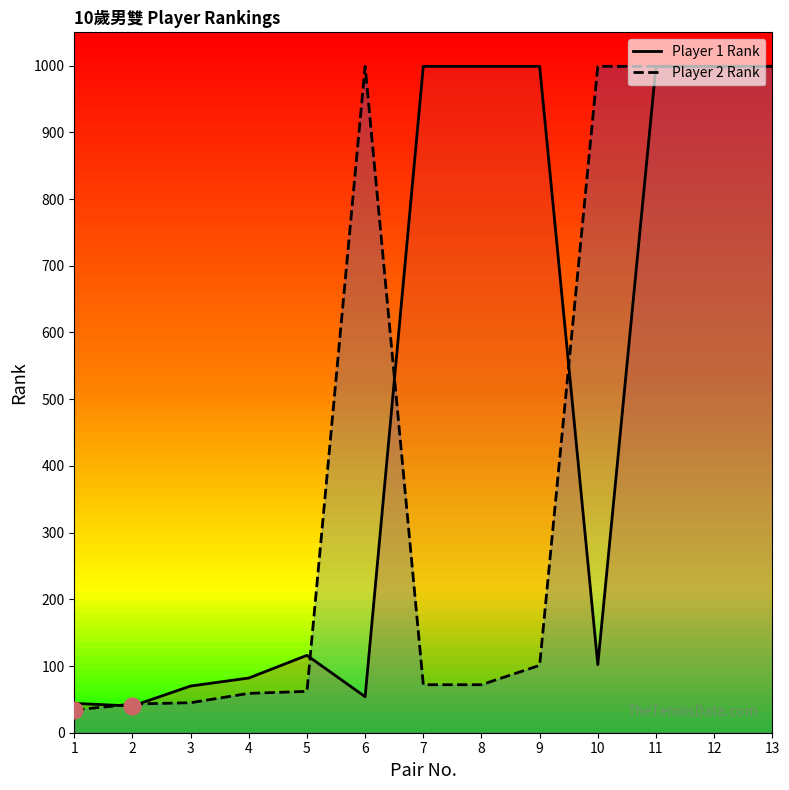

Between which two adjacent categories do Player 2 Rank and Player 1 Rank first intersect?

1 and 2